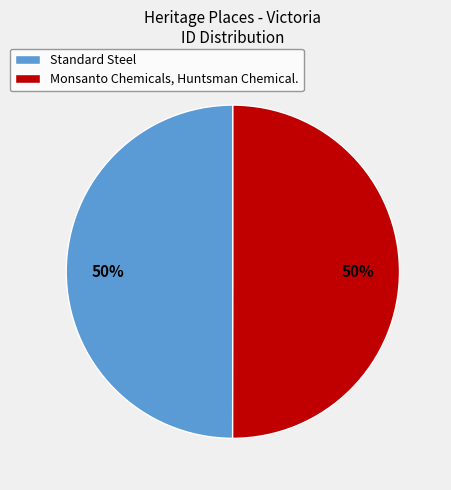

What is the ratio of the value at Monsanto Chemicals, Huntsman Chemical. to the value at Standard Steel?

1.0